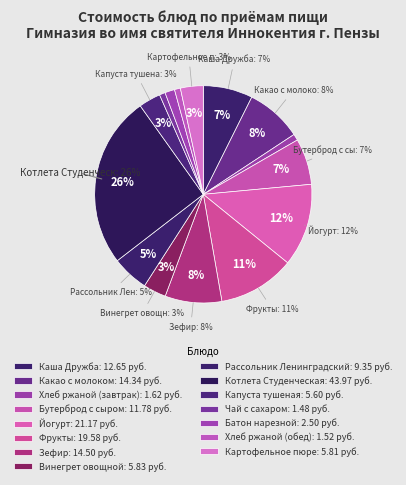

What is the total percentage of Винегрет овощной and Какао с молоком?

11.7%